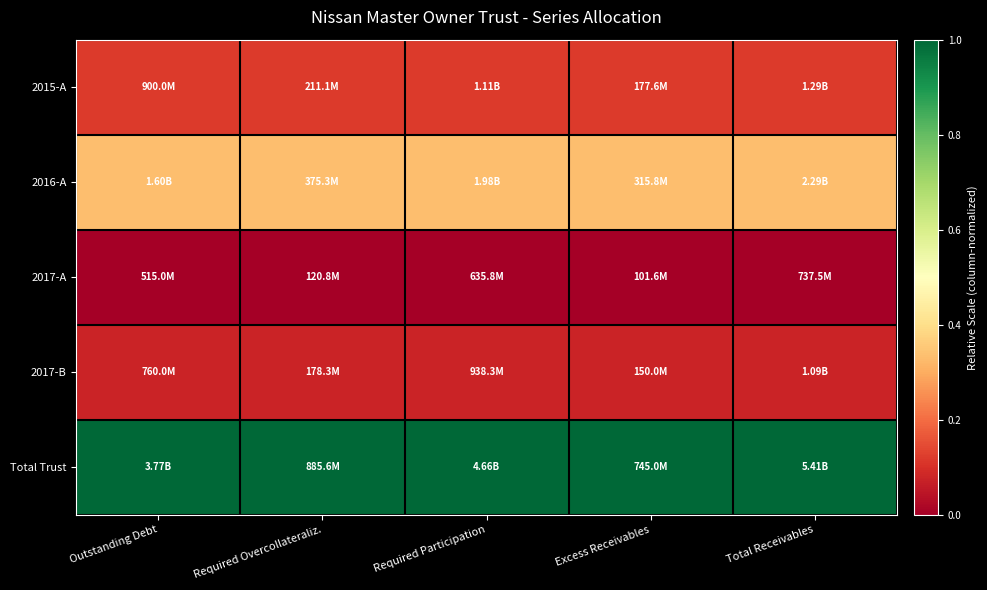

Reading right to left, what are all the values shown in this chart?

2015-A: Total Receivables=0.1	Excess Receivables=0.1	Required Participation=0.1	Required Overcollateraliz.=0.1	Outstanding Debt=0.1
2016-A: Total Receivables=0.3	Excess Receivables=0.3	Required Participation=0.3	Required Overcollateraliz.=0.3	Outstanding Debt=0.3
2017-A: Total Receivables=0.0	Excess Receivables=0.0	Required Participation=0.0	Required Overcollateraliz.=0.0	Outstanding Debt=0.0
2017-B: Total Receivables=0.1	Excess Receivables=0.1	Required Participation=0.1	Required Overcollateraliz.=0.1	Outstanding Debt=0.1
Total Trust: Total Receivables=1.0	Excess Receivables=1.0	Required Participation=1.0	Required Overcollateraliz.=1.0	Outstanding Debt=1.0